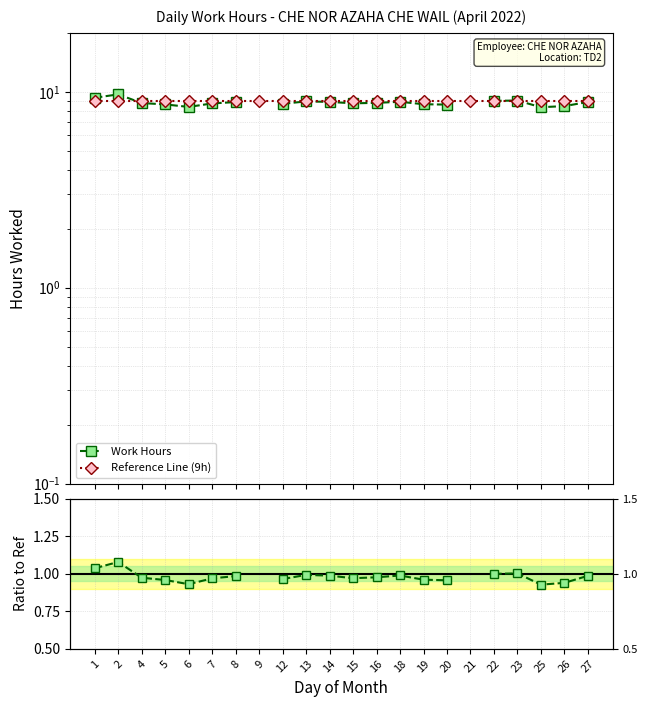

Which series ends up on top after the final intersection of Work Hours and Reference Line (9h)?

Reference Line (9h)